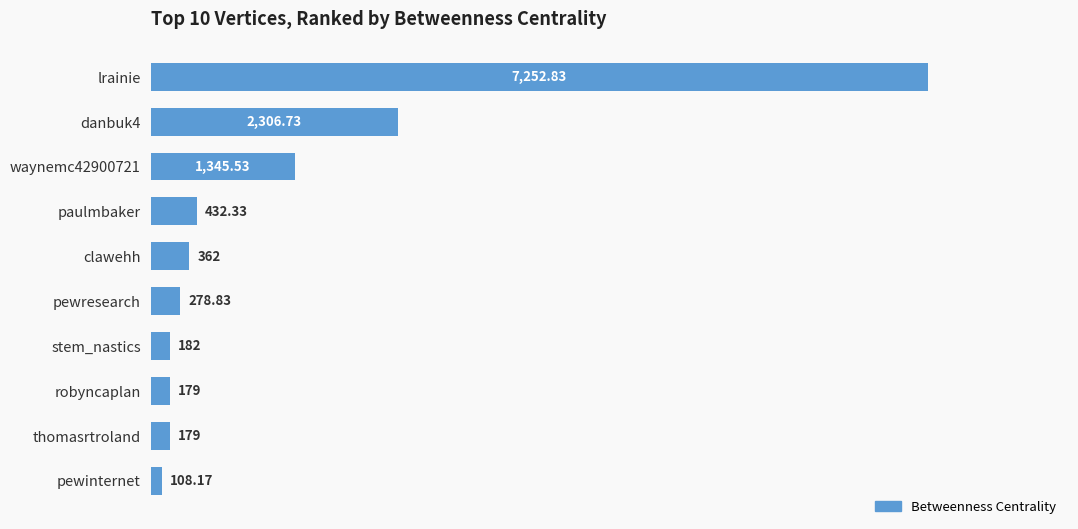

What is the label of the 9th bar from the top?

thomasrtroland